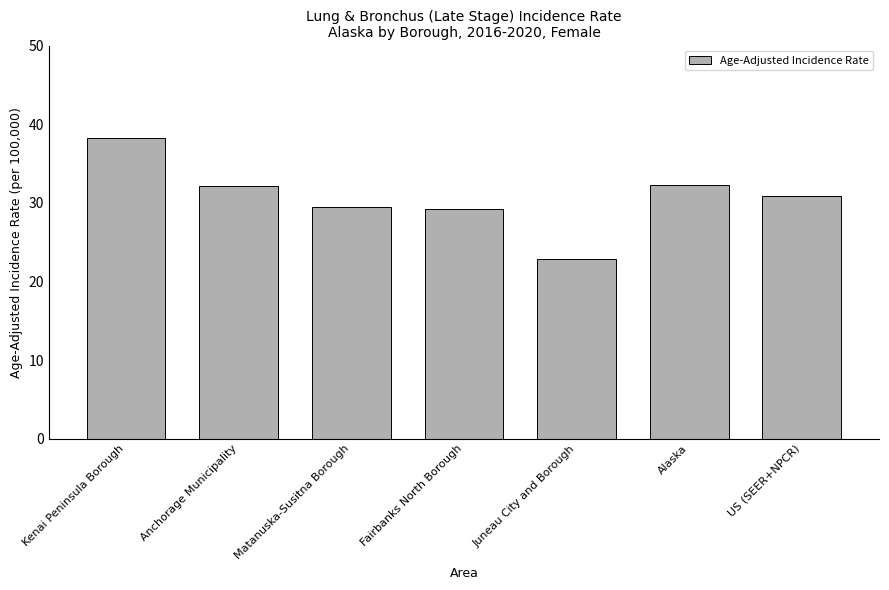

What is the value of the 7th bar from the left?

30.9